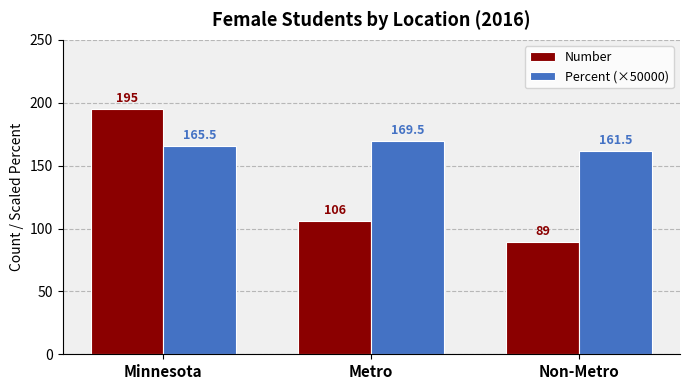

What is the difference between the second highest and minimum values in the Percent (×50000) series?

4.0